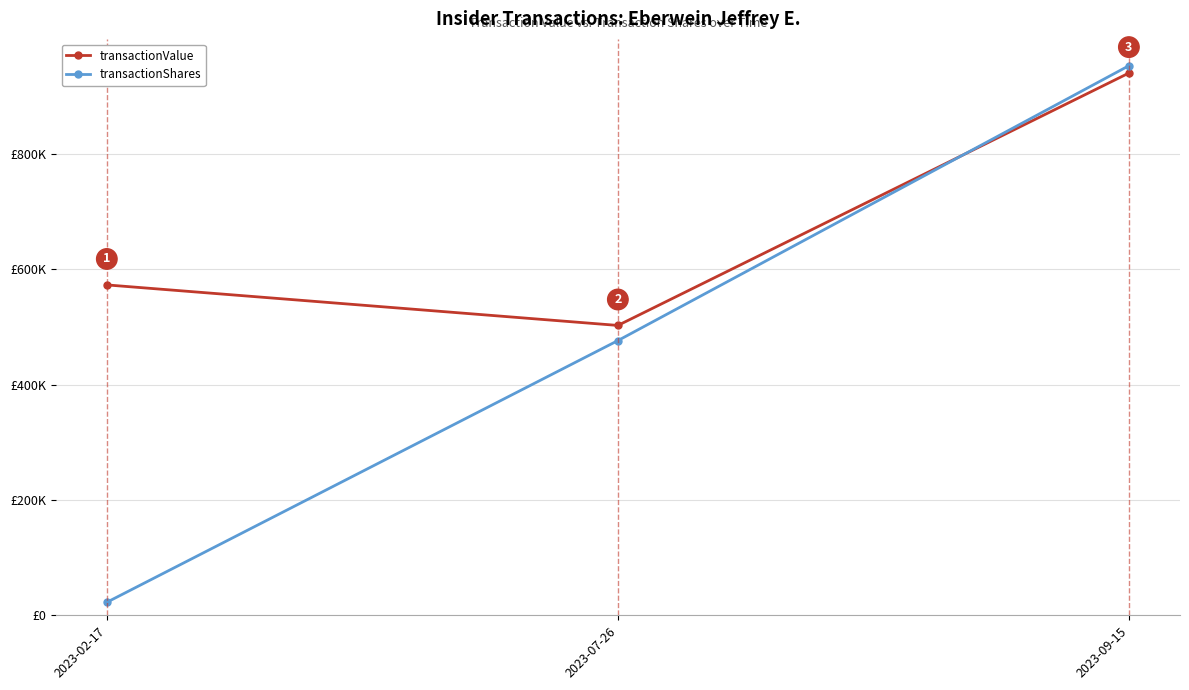

Which category has the lowest value across all series?

2023-02-17